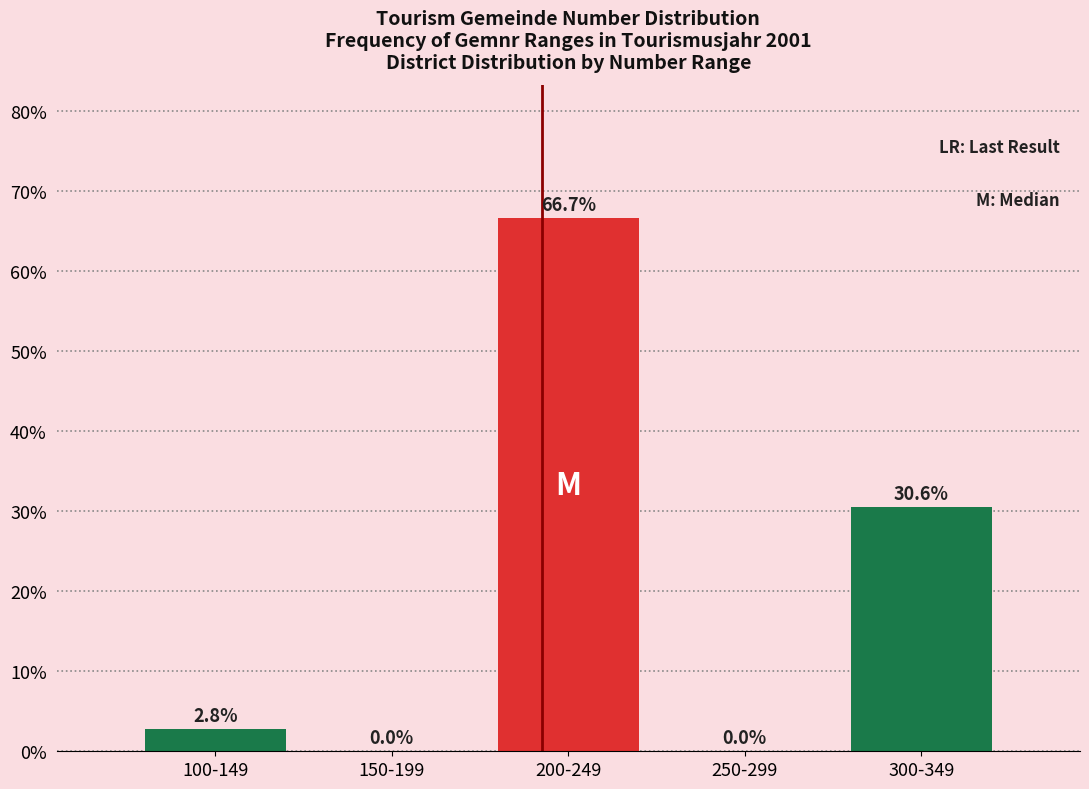

Reading left to right, what are all the values shown in this chart?

100-149=2.8	150-199=0.0	200-249=66.7	250-299=0.0	300-349=30.6